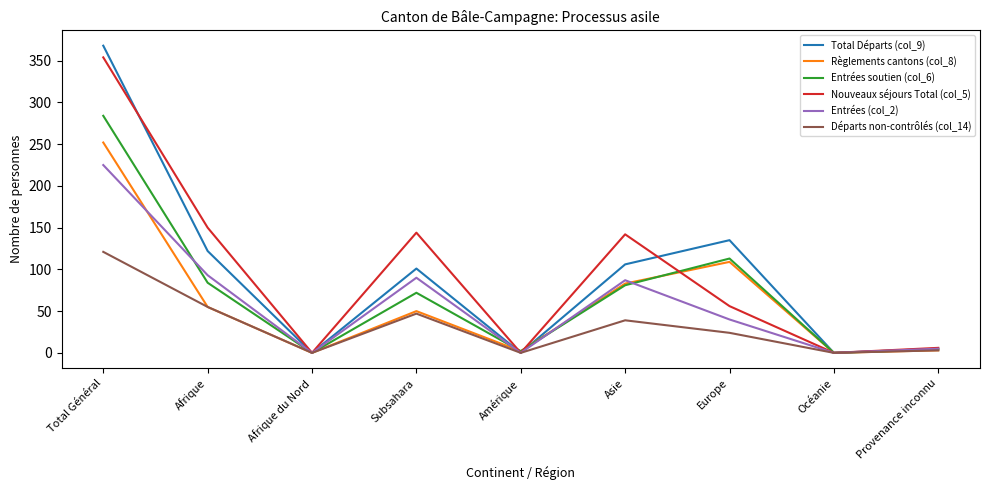

At which category is the sum across all series the highest?

Total Général